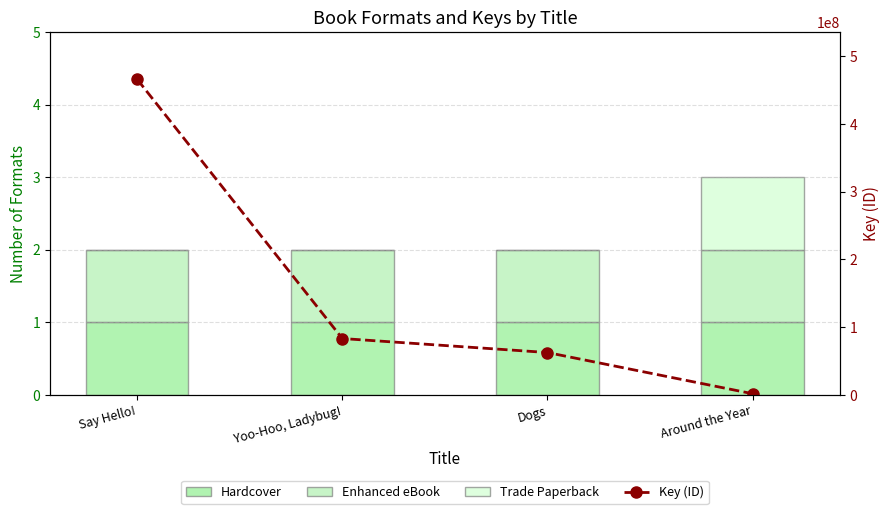

What is the difference between the Trade Paperback values at Yoo-Hoo, Ladybug! and Around the Year?

1